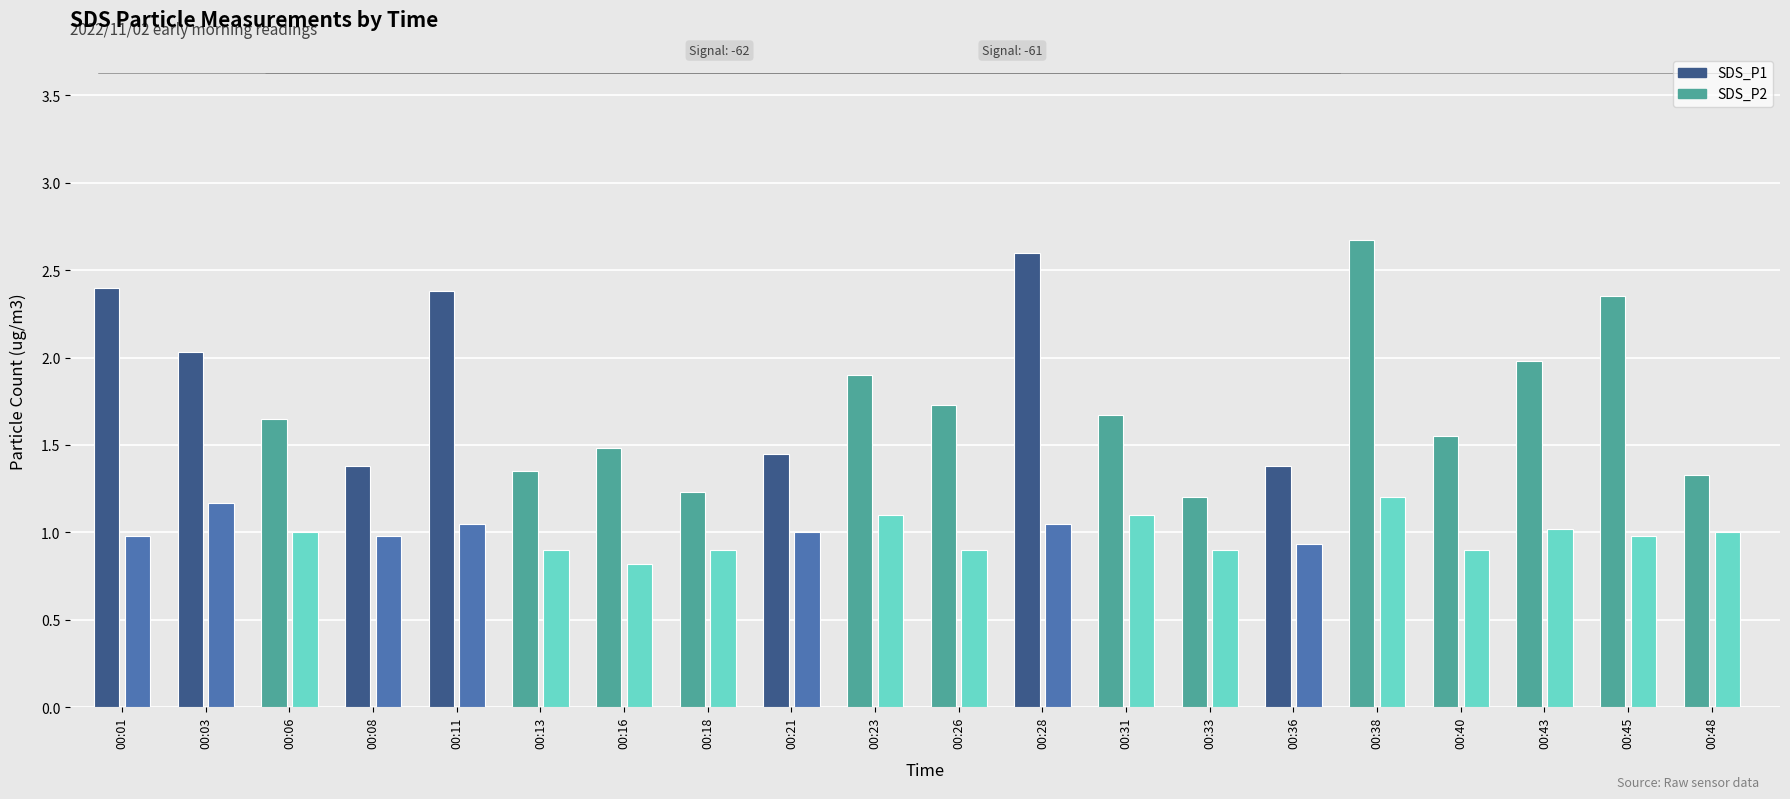

Reading left to right, what are all the values shown in this chart?

SDS_P1: 2.4	2.0	1.6	1.4	2.4	1.4	1.5	1.2	1.4	1.9	1.7	2.6	1.7	1.2	1.4	2.7	1.6	2.0	2.4	1.3
SDS_P2: 1.0	1.2	1.0	1.0	1.1	0.9	0.8	0.9	1.0	1.1	0.9	1.1	1.1	0.9	0.9	1.2	0.9	1.0	1.0	1.0